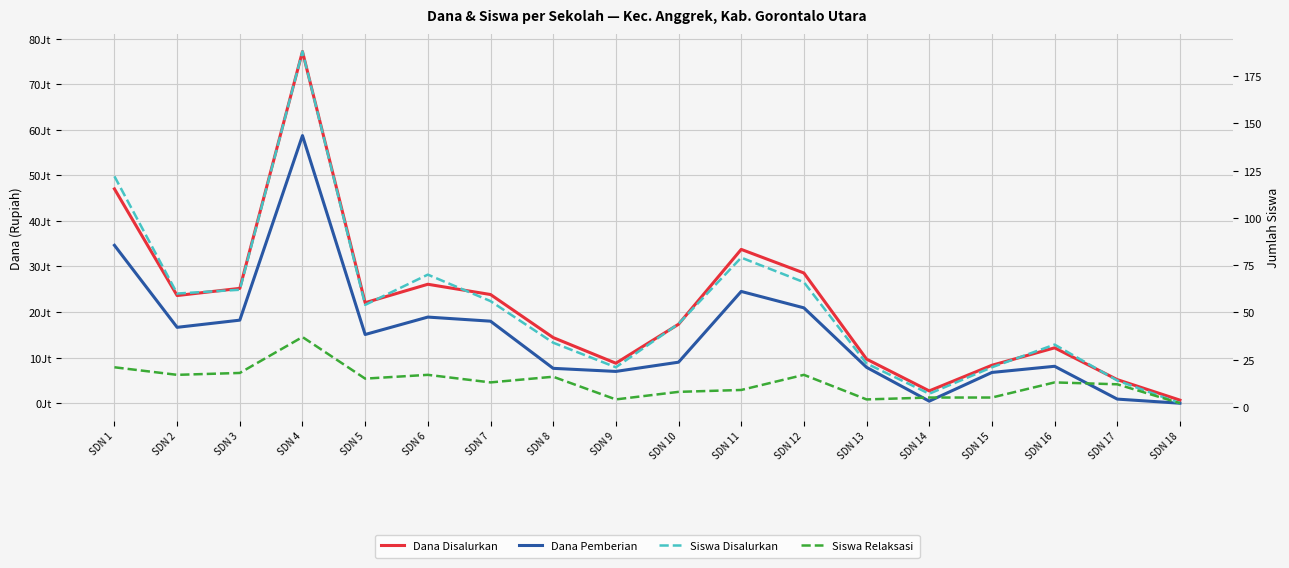

At which label is Dana Pemberian closest to 29362500?

SDN 11